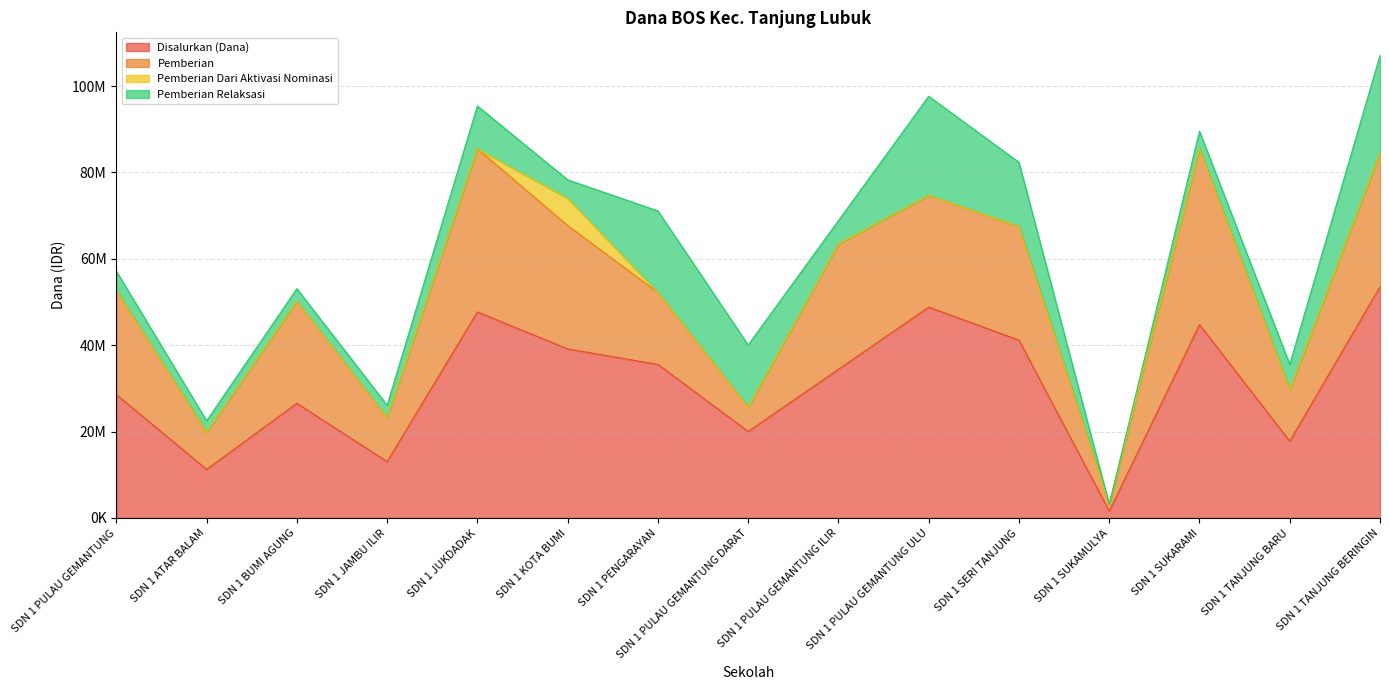

What is the value of the Disalurkan (Dana) point at the 9th from the left?

34425000